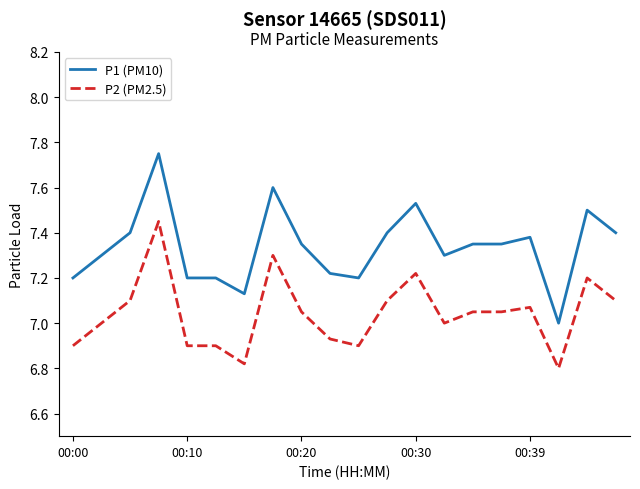

Which series has the largest total across all categories?

P1 (PM10)